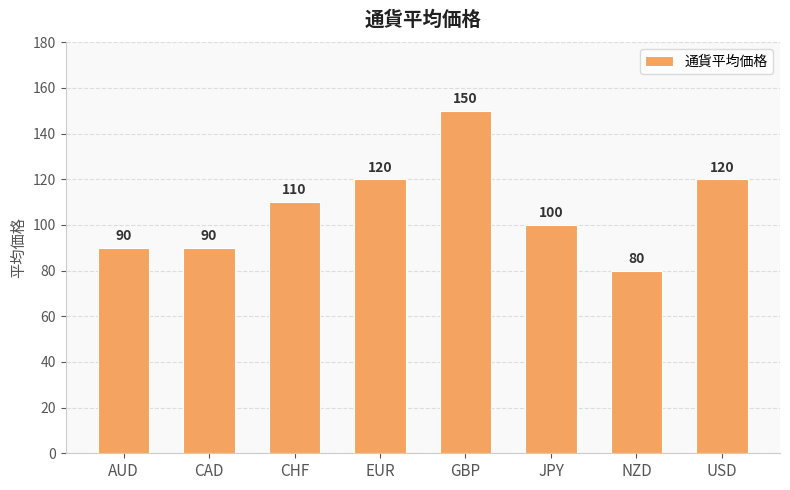

What is the change in value from CAD to USD?

+30